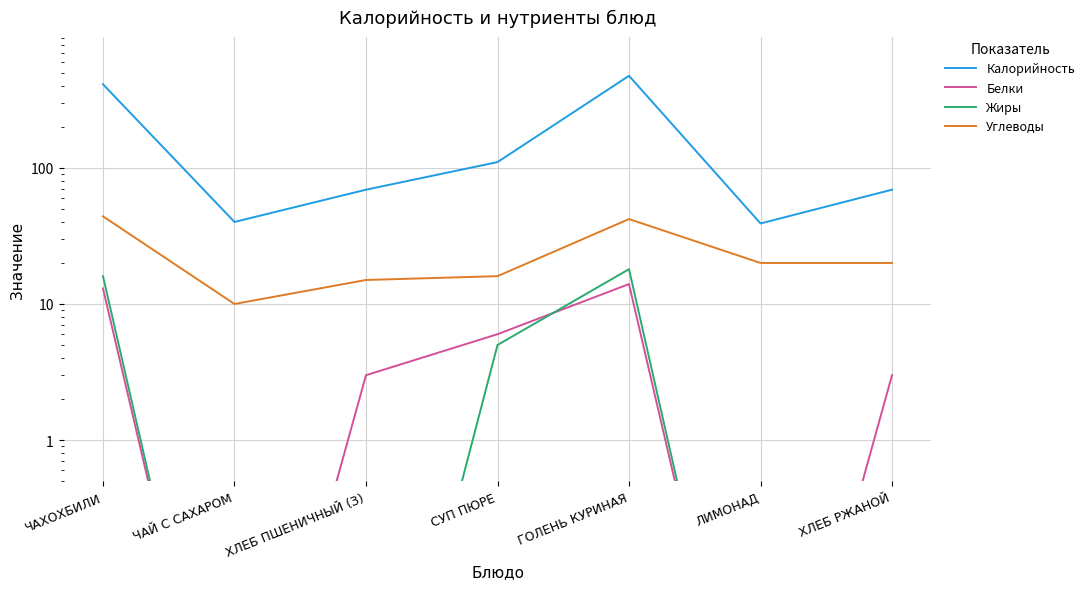

Is the value of Калорийность at ХЛЕБ ПШЕНИЧНЫЙ (З) greater than the value of Жиры at ЧАЙ С САХАРОМ?

Yes